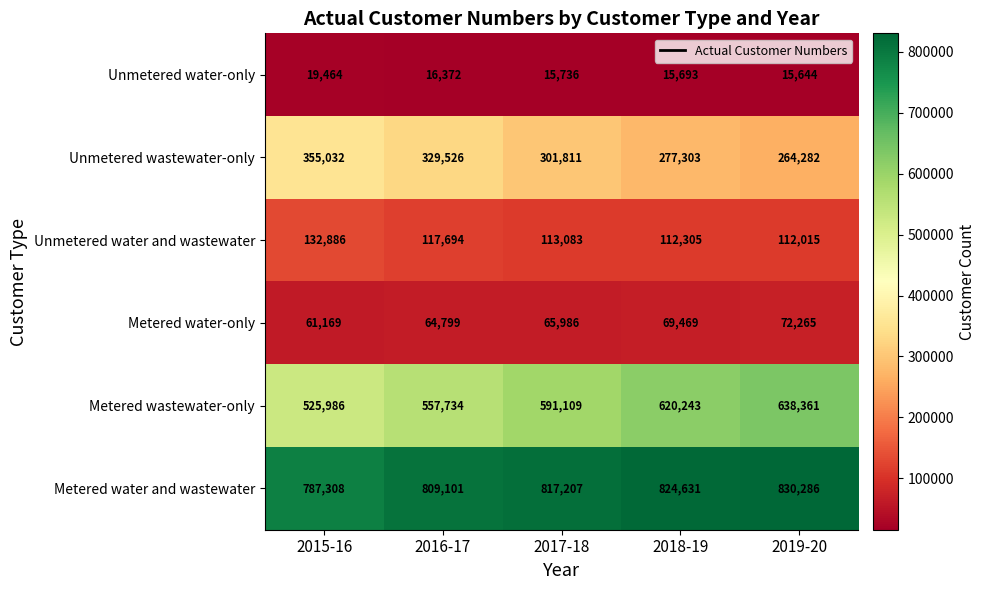

At 2017-18, list the series in order from largest to smallest.

Metered water and wastewater, Metered wastewater-only, Unmetered wastewater-only, Unmetered water and wastewater, Metered water-only, Unmetered water-only